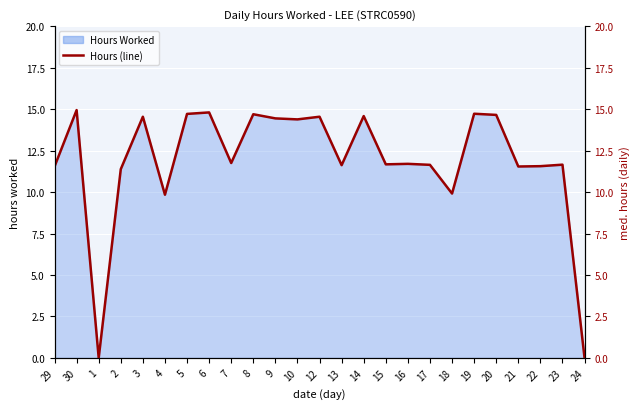

Reading right to left, list all the values displayed in this chart.

24=0.0	23=11.7	22=11.6	21=11.5	20=14.7	19=14.7	18=9.9	17=11.6	16=11.7	15=11.7	14=14.6	13=11.6	12=14.5	10=14.4	9=14.4	8=14.7	7=11.8	6=14.8	5=14.7	4=9.8	3=14.5	2=11.4	1=0.0	30=14.9	29=11.5